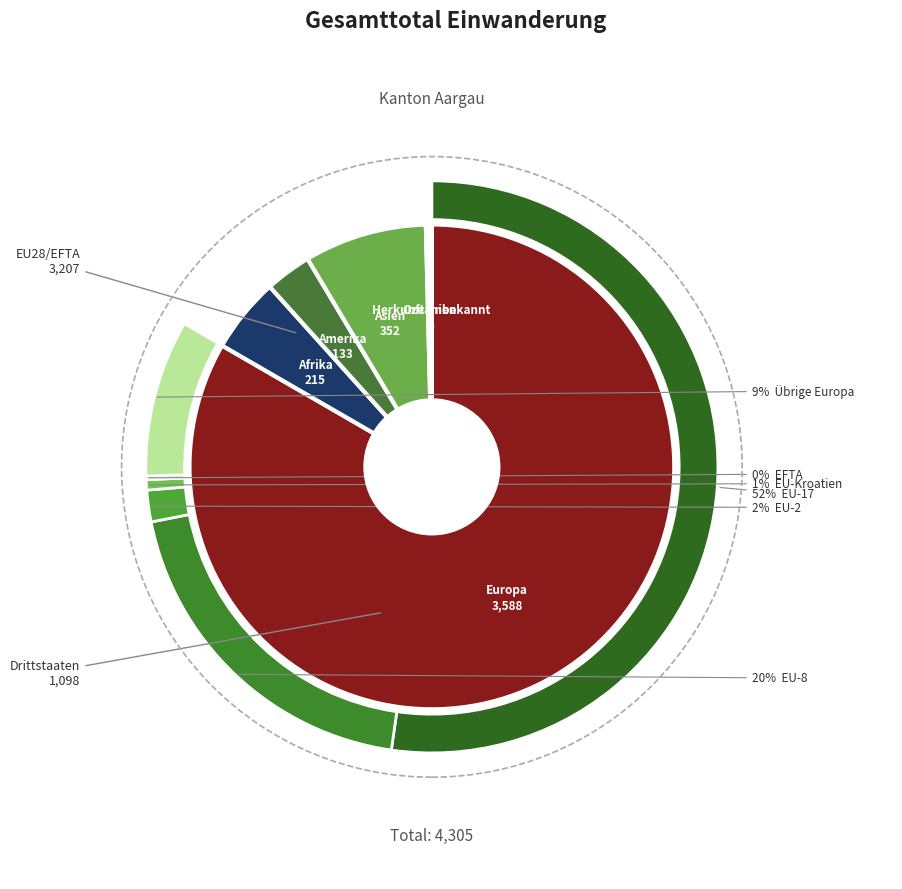

Which slice is the smallest?

Herkunft unbekannt